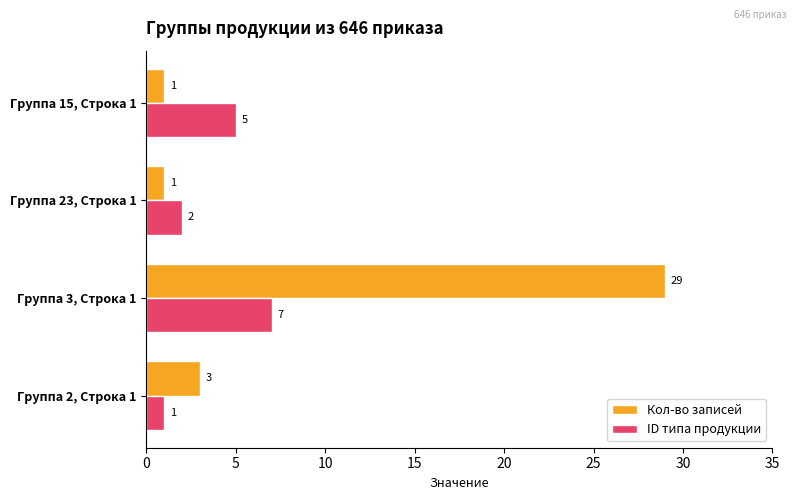

How many values in the Кол-во записей series are below 3?

2